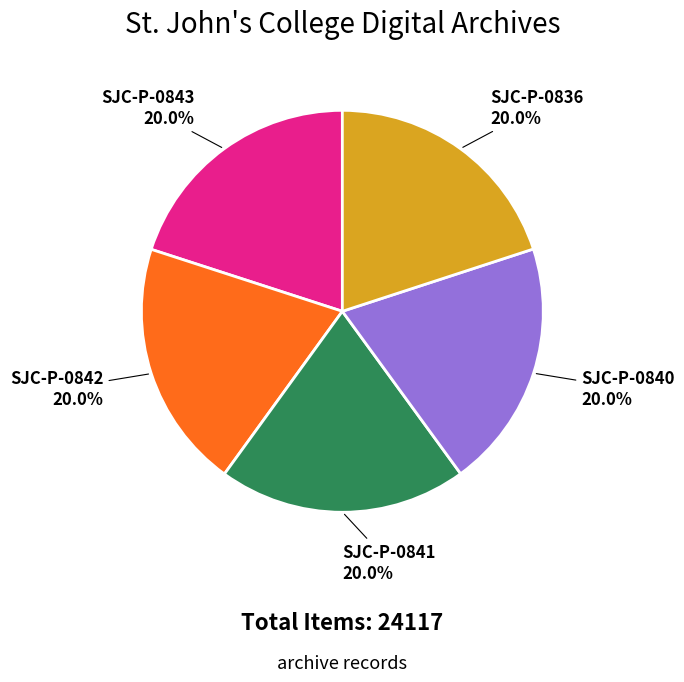

True or false: SJC-P-0843 accounts for 20% of the total.

True